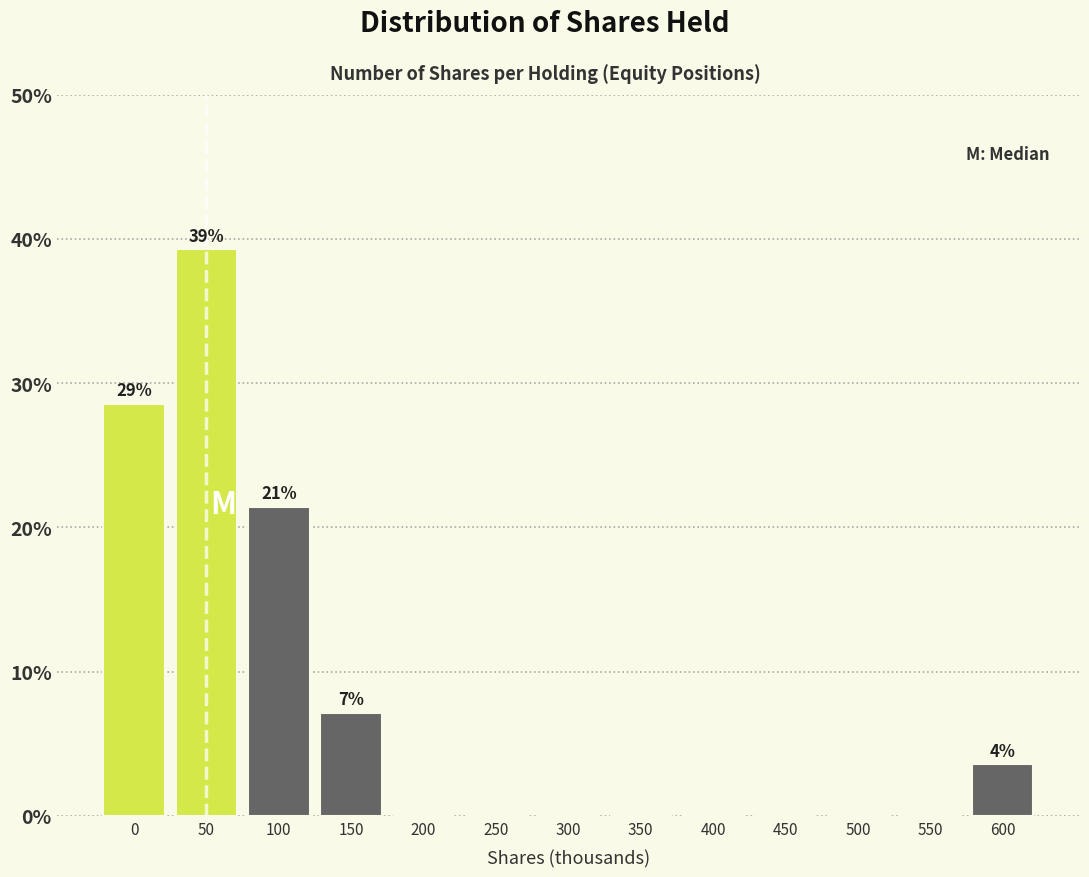

Reading left to right, transcribe all the data shown in this chart.

0=28.6	50=39.3	100=21.4	150=7.1	200=0.0	250=0.0	300=0.0	350=0.0	400=0.0	450=0.0	500=0.0	550=0.0	600=3.6